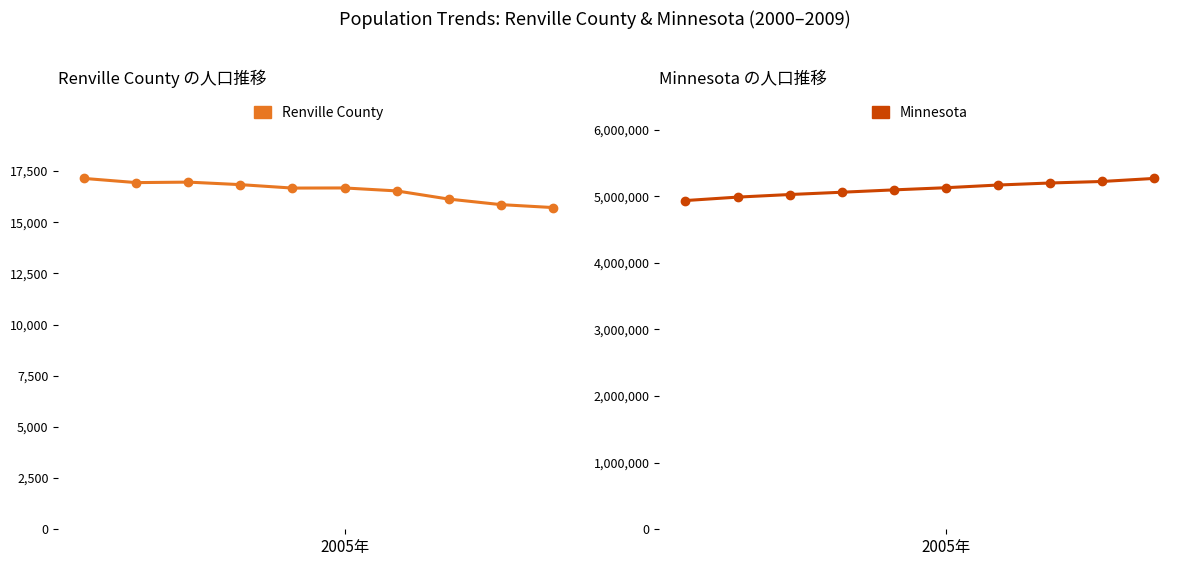

True or false: Minnesota and Renville County intersect in this chart.

False